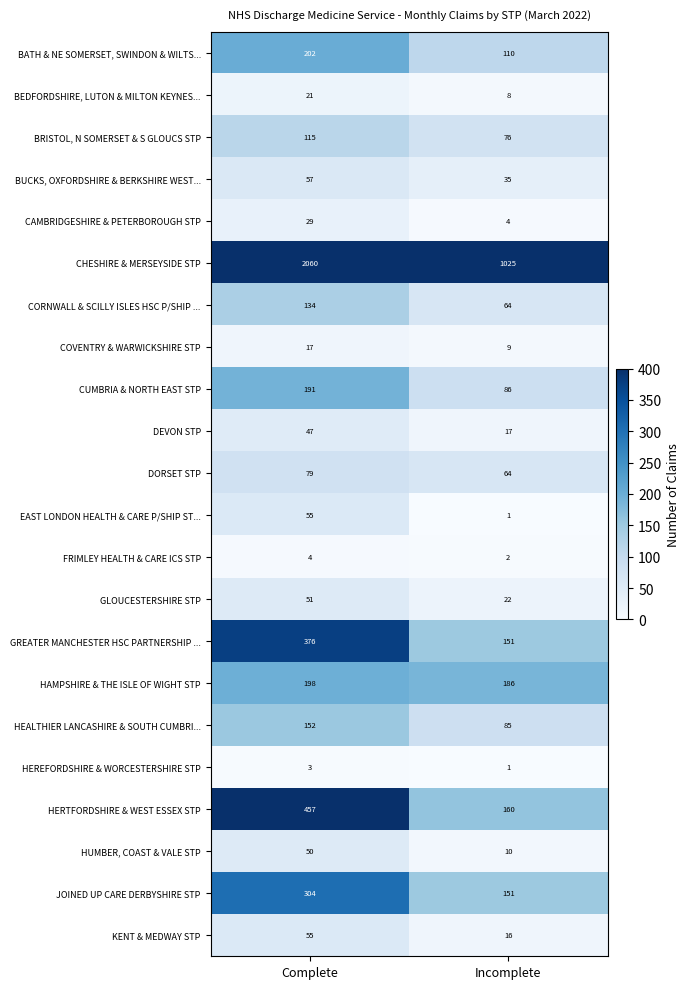

List the labels in order of EAST LONDON HEALTH & CARE P/SHIP ST... value, smallest first.

Incomplete, Complete